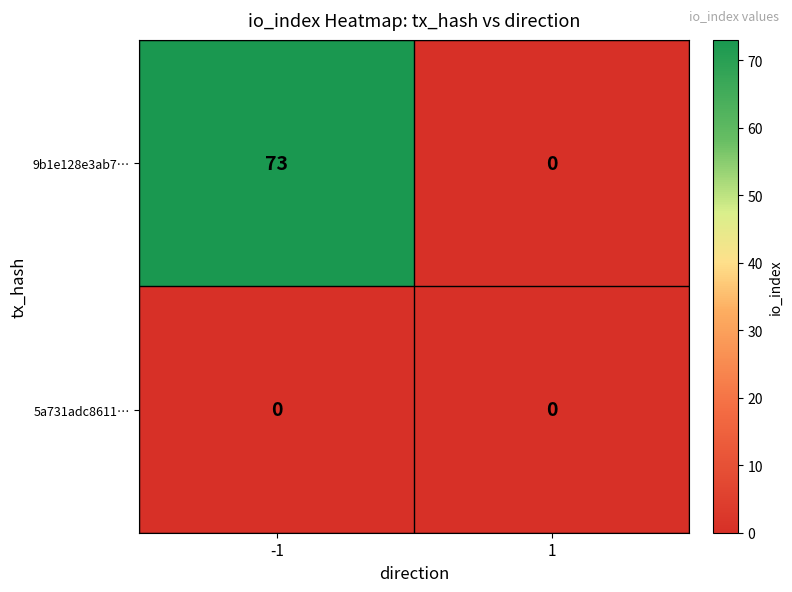

Which series has the widest spread of values?

9b1e128e3ab7…